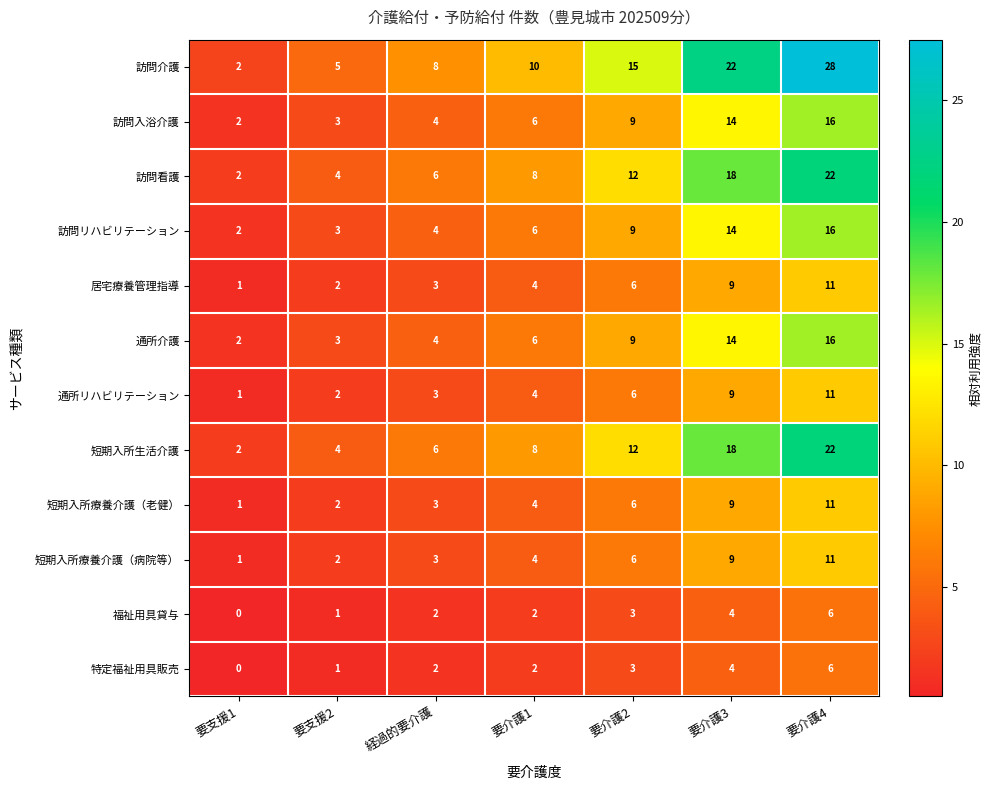

Count the number of categories in the chart.

7